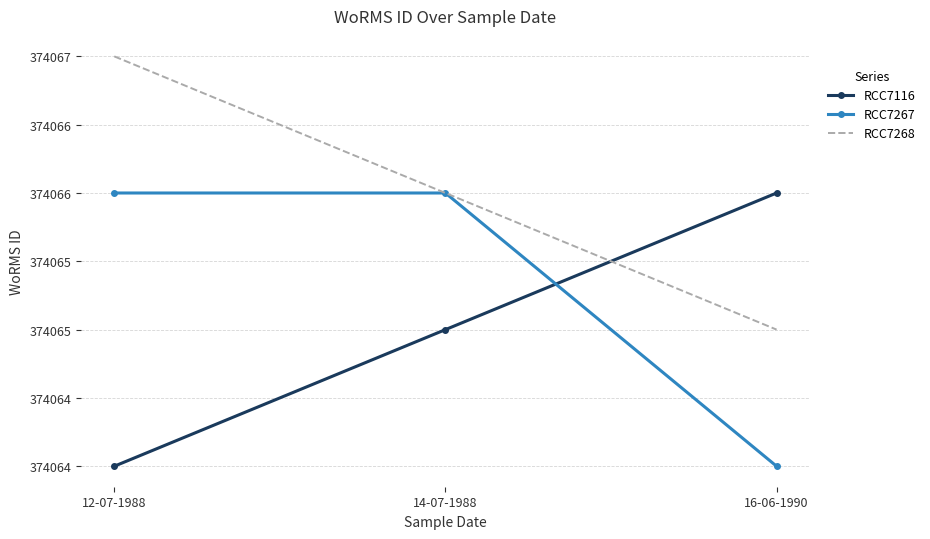

List the series in order of their peak value, highest first.

RCC7268, RCC7116, RCC7267